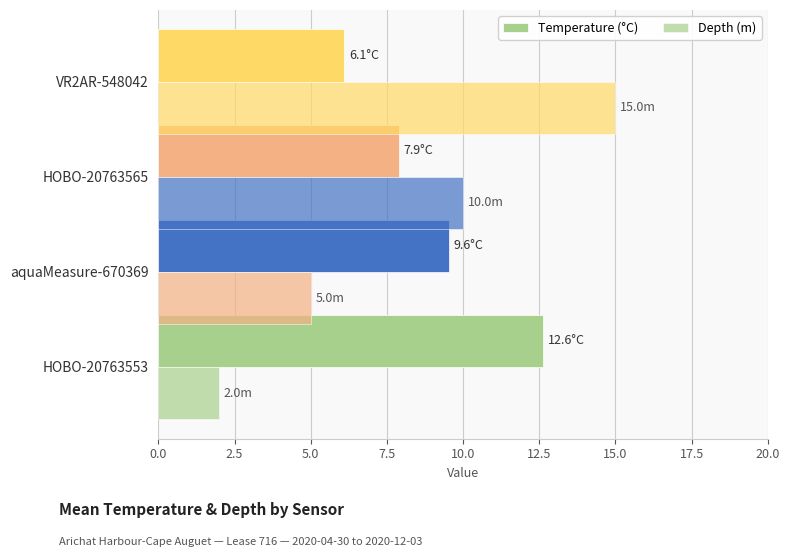

Which series has the largest total across all categories?

Temperature (°C)